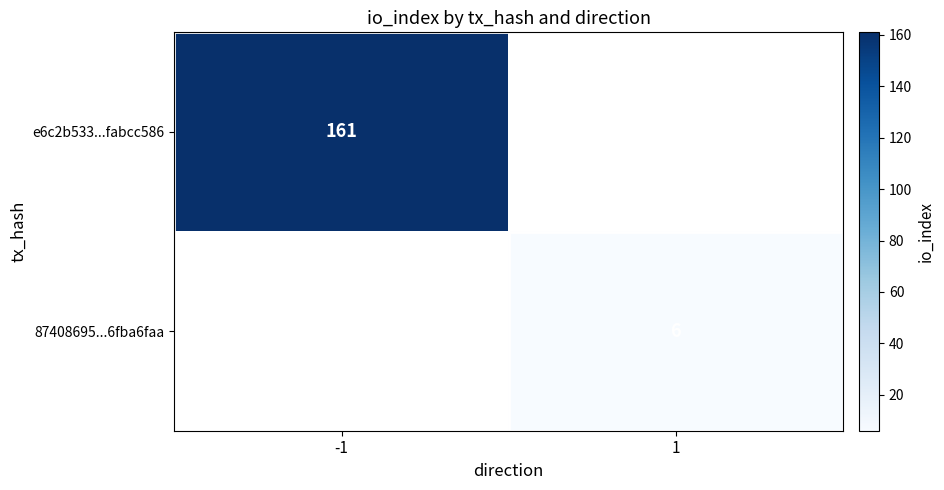

How many data points does each series have?

2